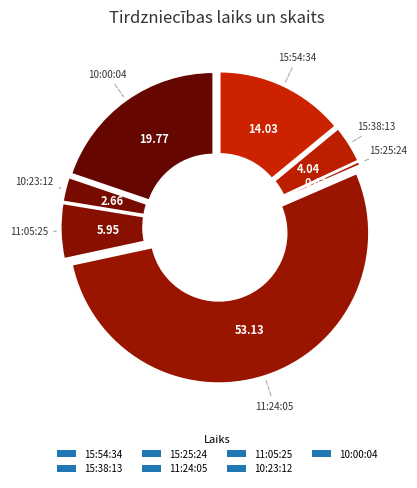

To the nearest percent, what is the average slice percentage?

14%